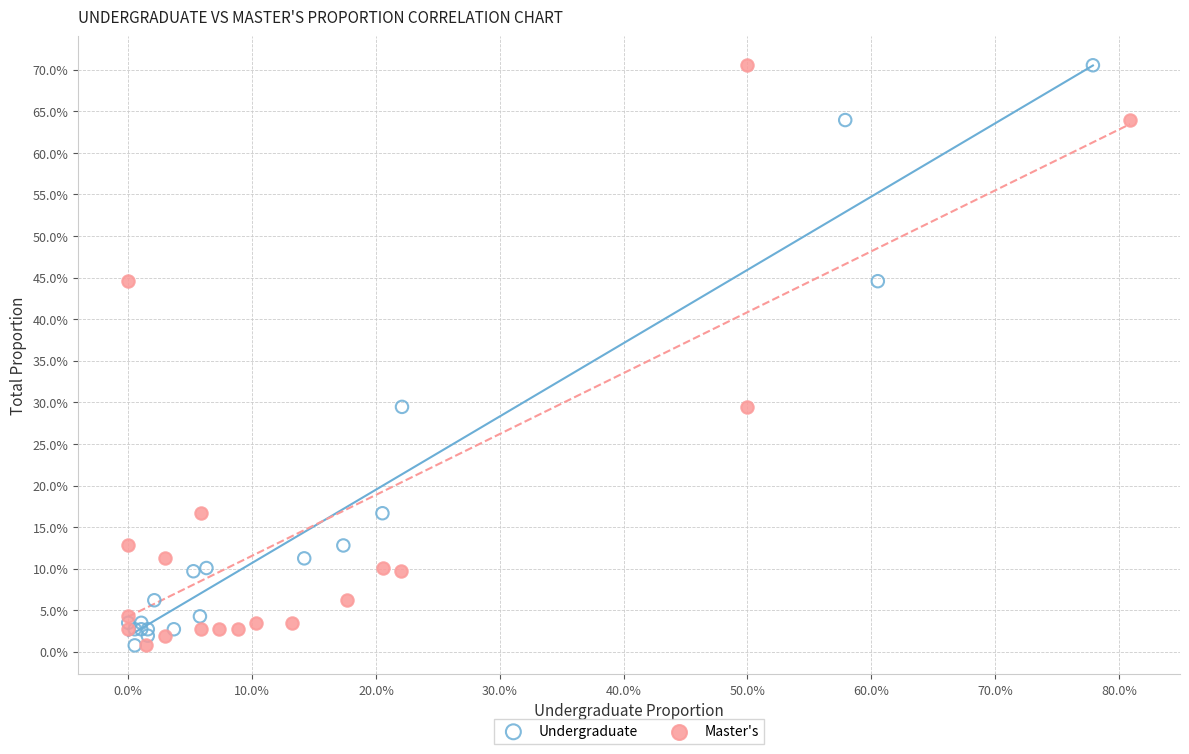

What are all the series names shown in the legend?

Undergraduate, Master's